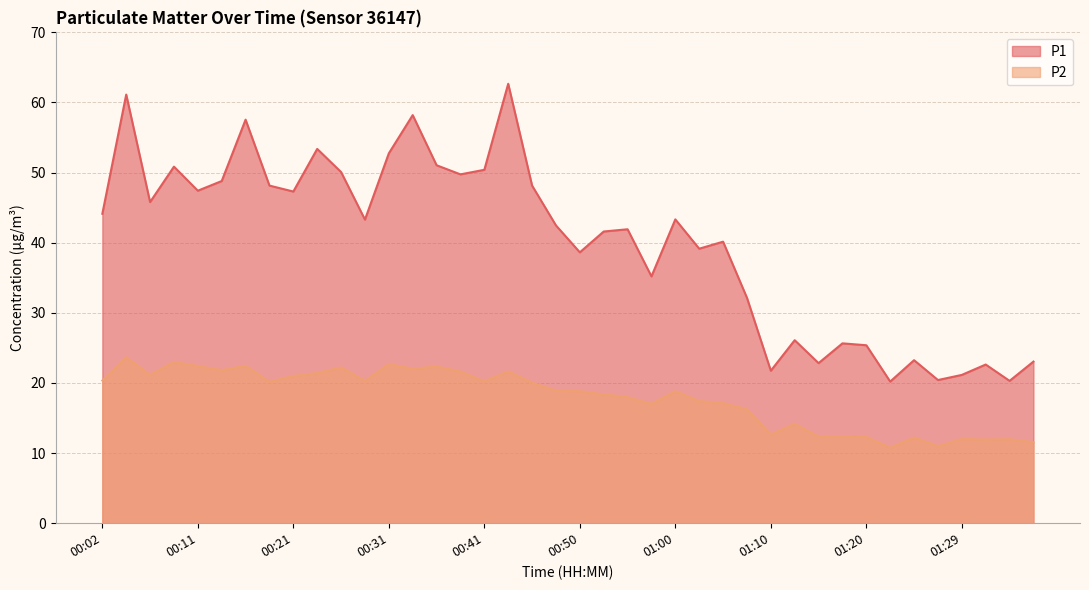

Where is the first local maximum for P2?

00:04